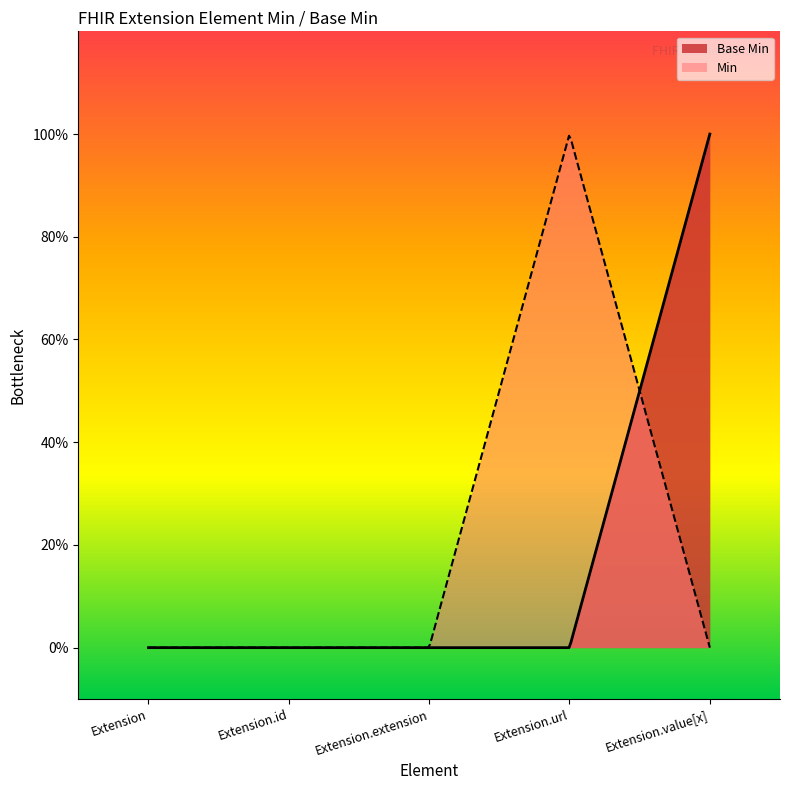

List the labels in order of value, smallest first.

Extension, Extension.id, Extension.extension, Extension.url, Extension.value[x]